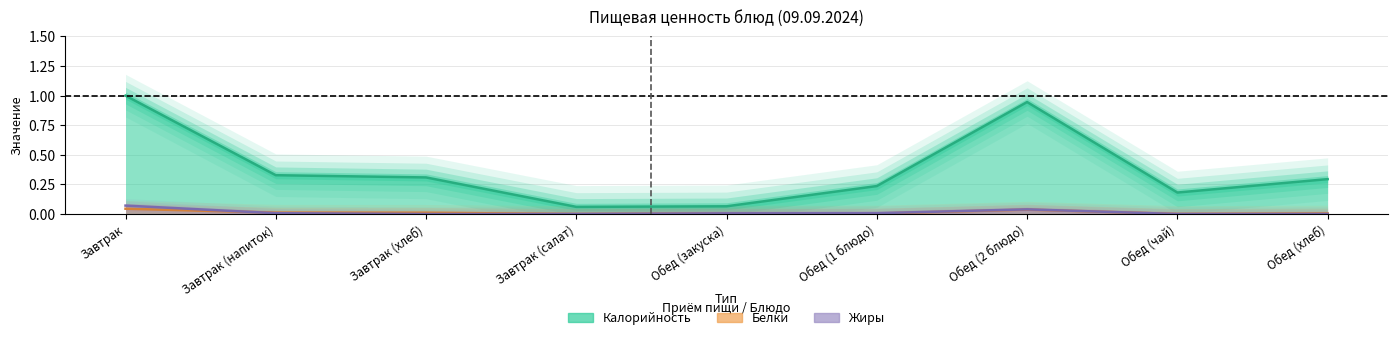

The Жиры series shows 0.0 at Обед (2 блюдо). True or false?

True